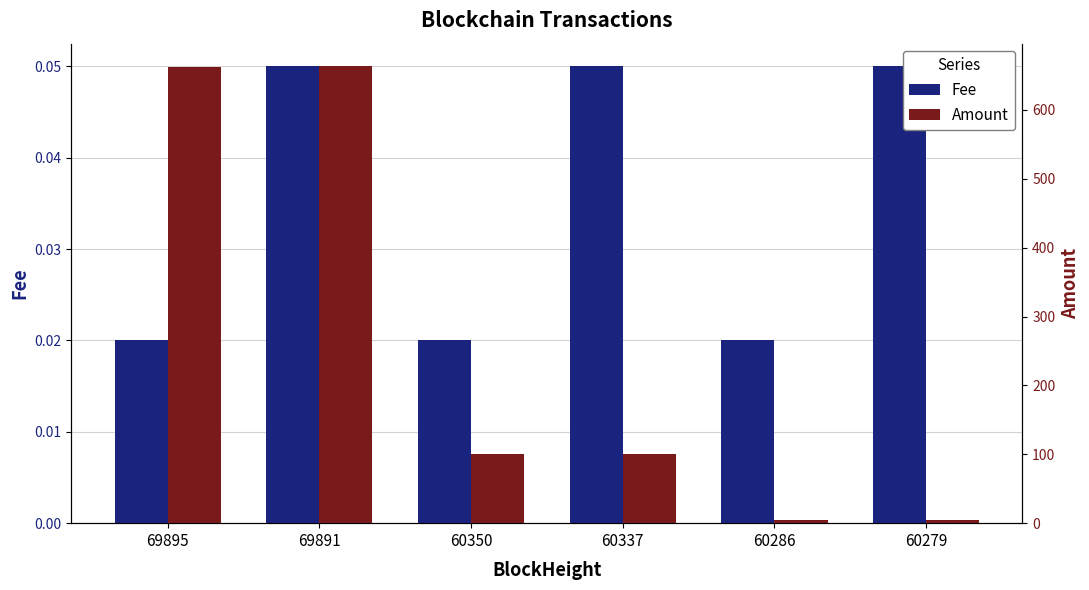

Which series changed the most between 69895 and 60279?

Amount